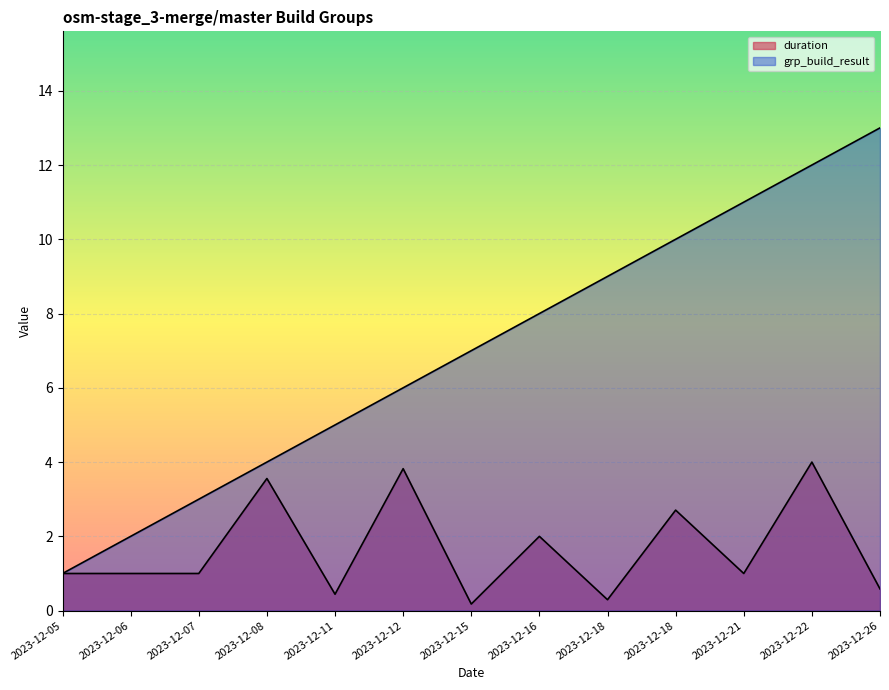

What is the difference between the maximum and minimum values in the grp_build_result series?

12.0